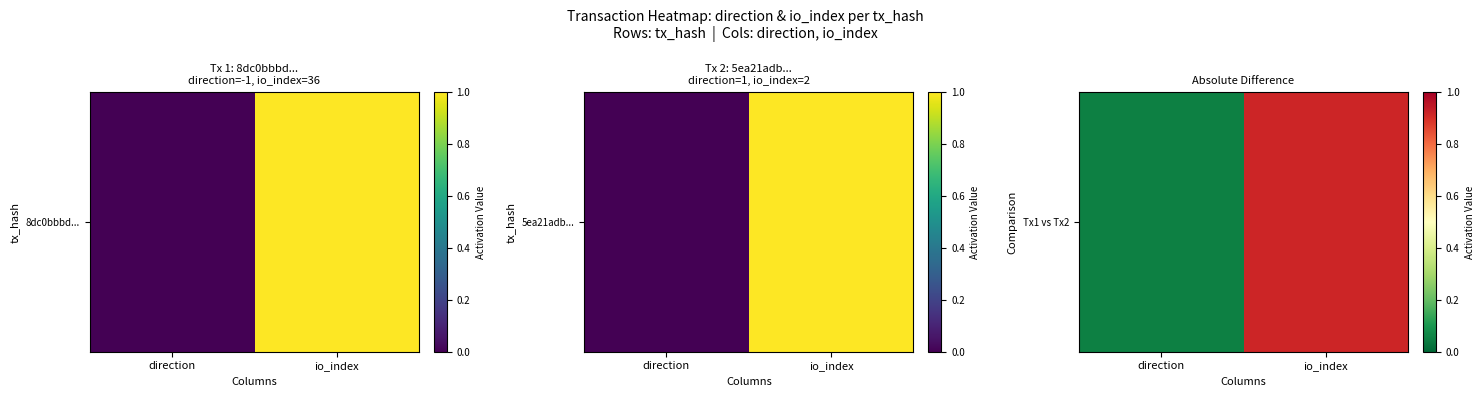

Which category has the lowest value across all series?

direction